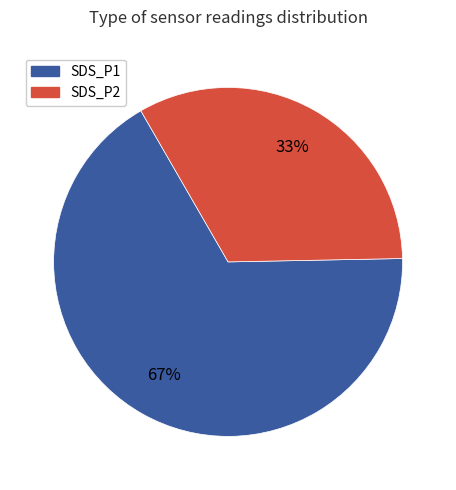

Is there a majority slice in this chart?

Yes